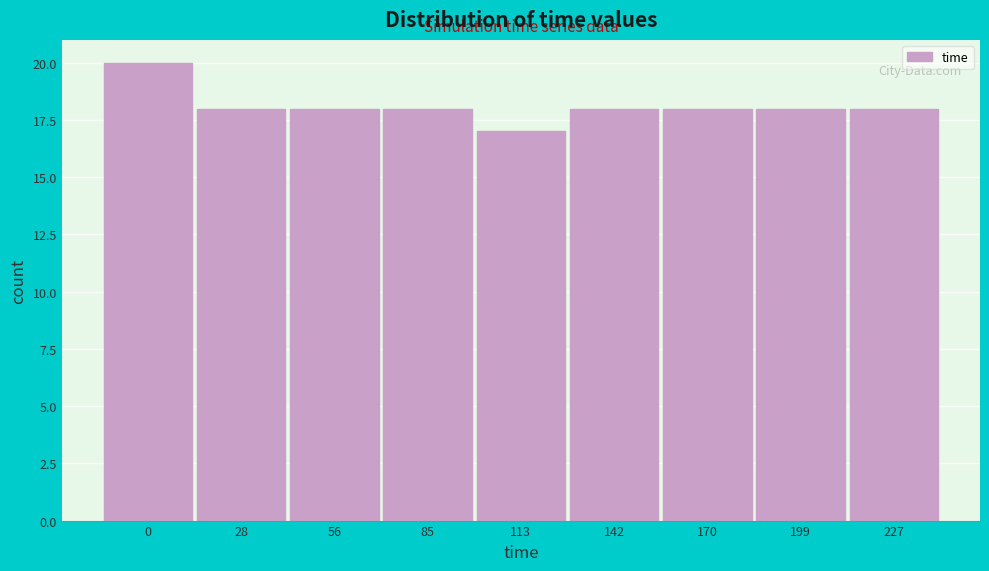

Reading left to right, transcribe all the data shown in this chart.

0=20	28=18	56=18	85=18	113=17	142=18	170=18	199=18	227=18